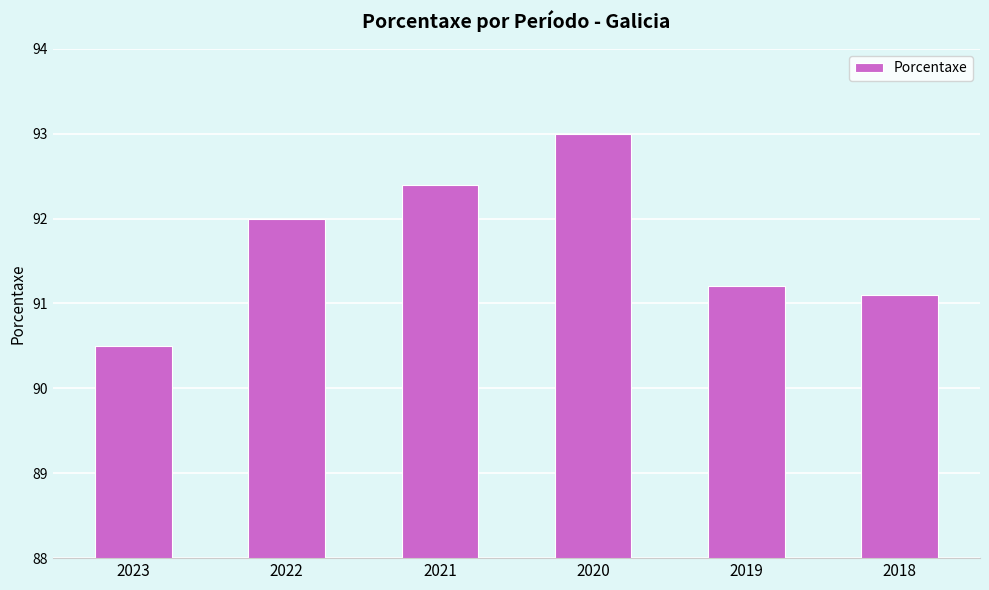

What is the ratio of the value at 2018 to the value at 2021?

1.0